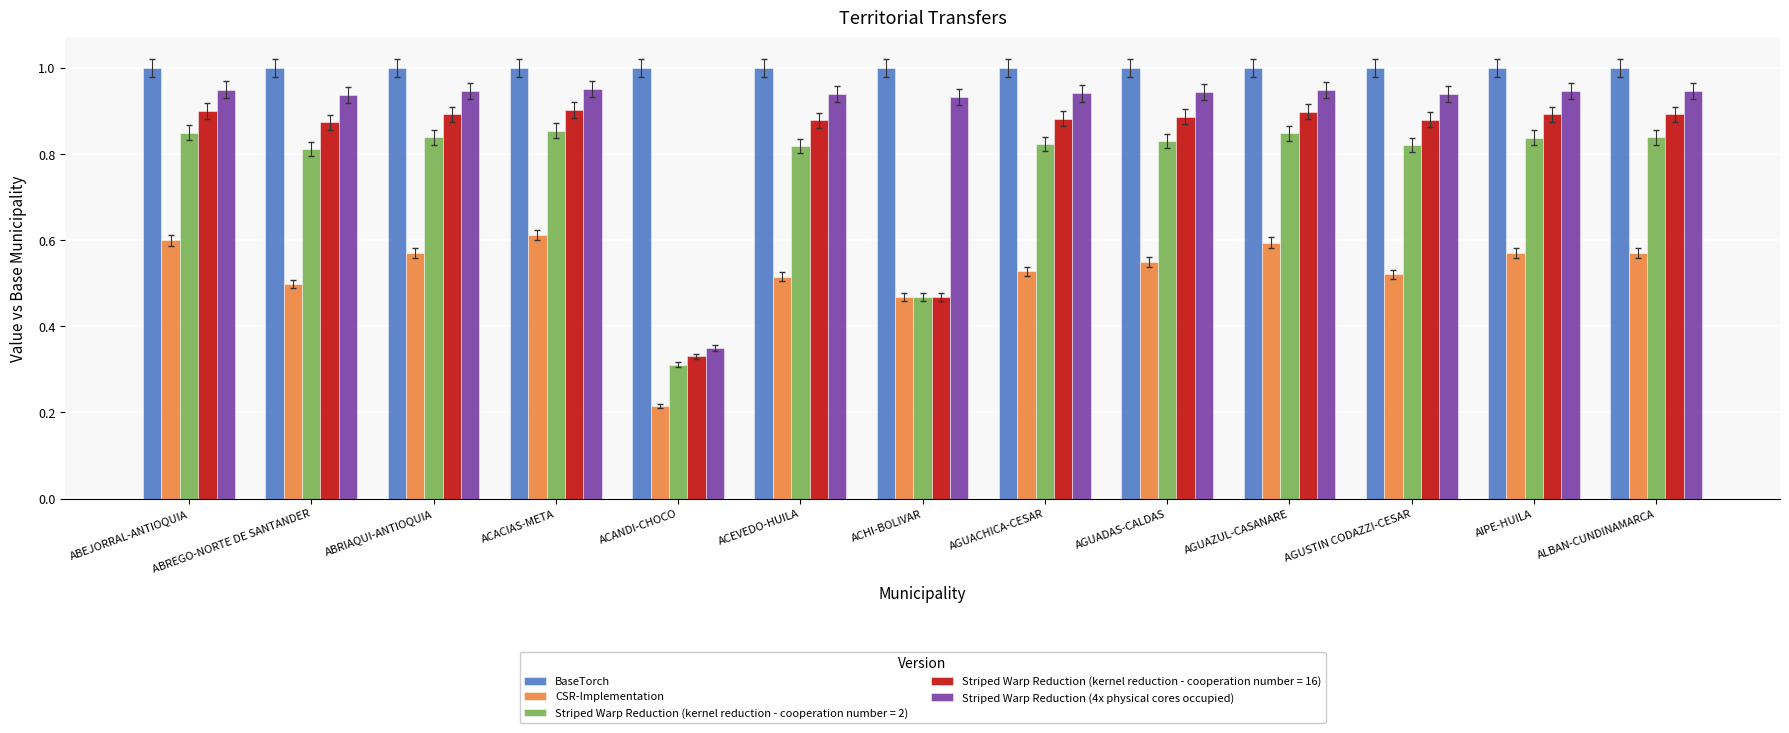

What position from the left is ACACIAS-META?

4